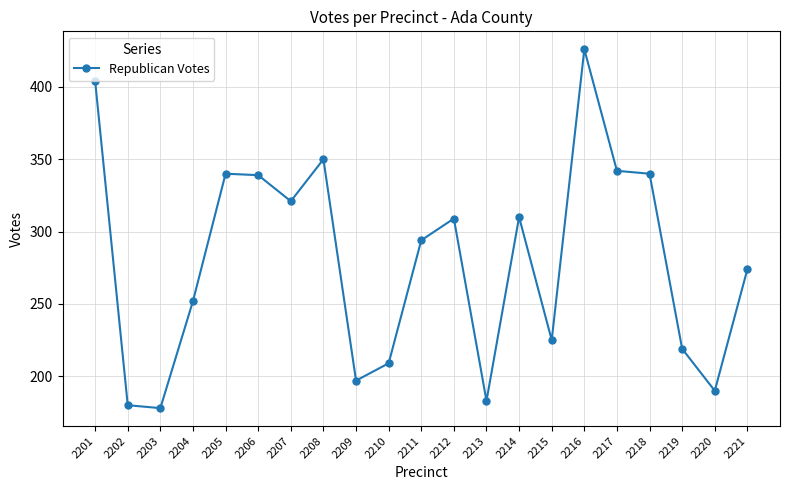

Is it true that the value at 2208 is 624?

False